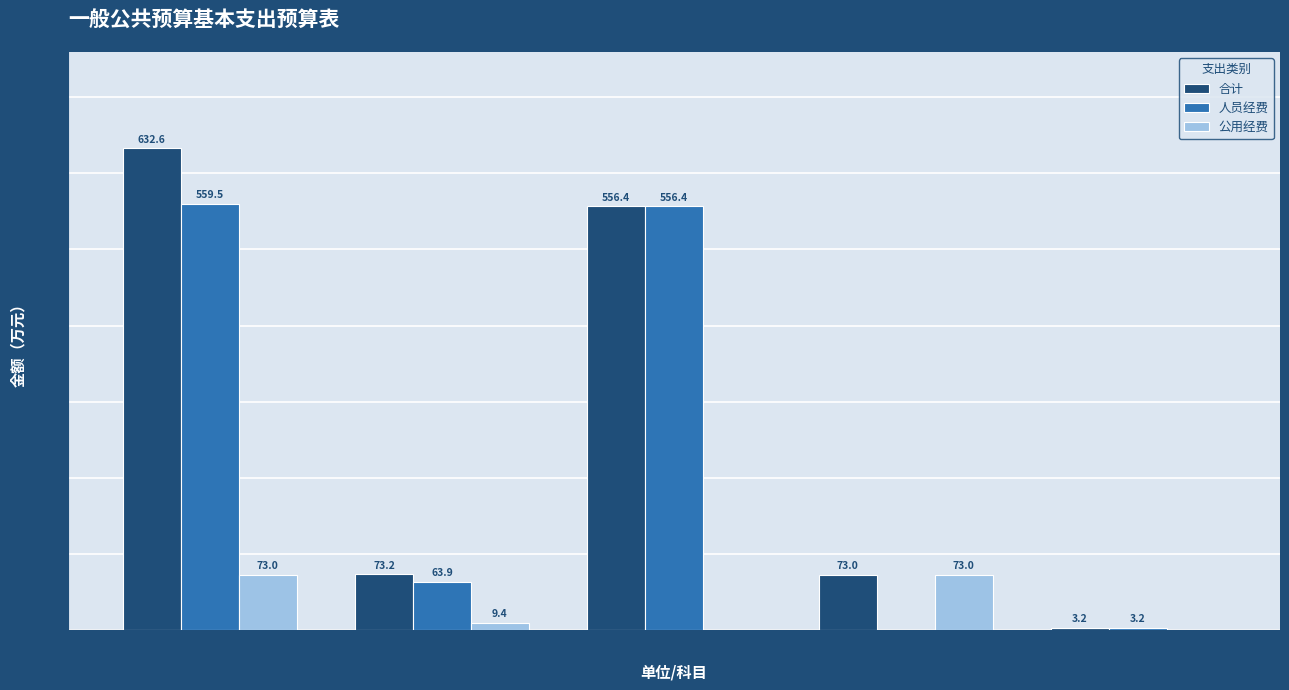

How many distinct data groups are displayed?

3